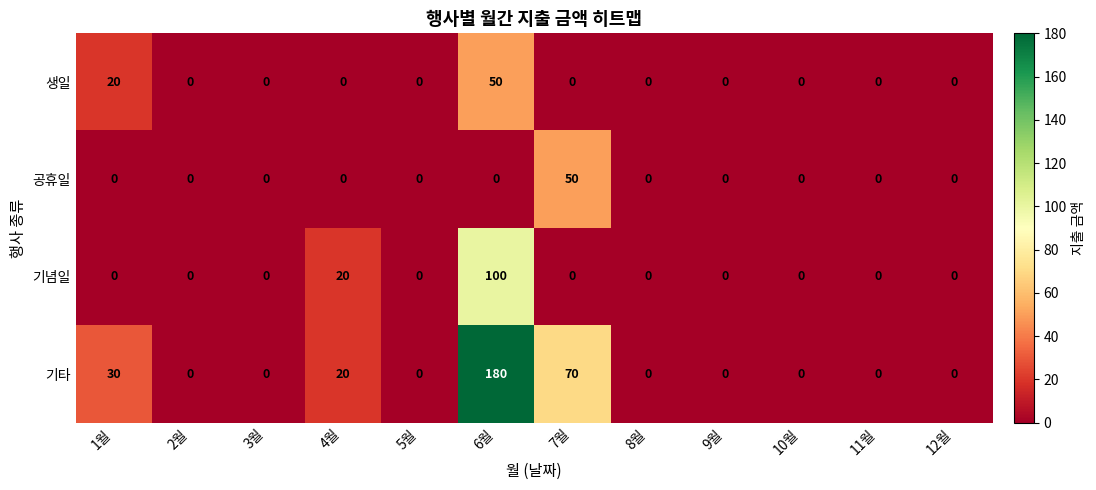

Which series has the largest total across all categories?

기타